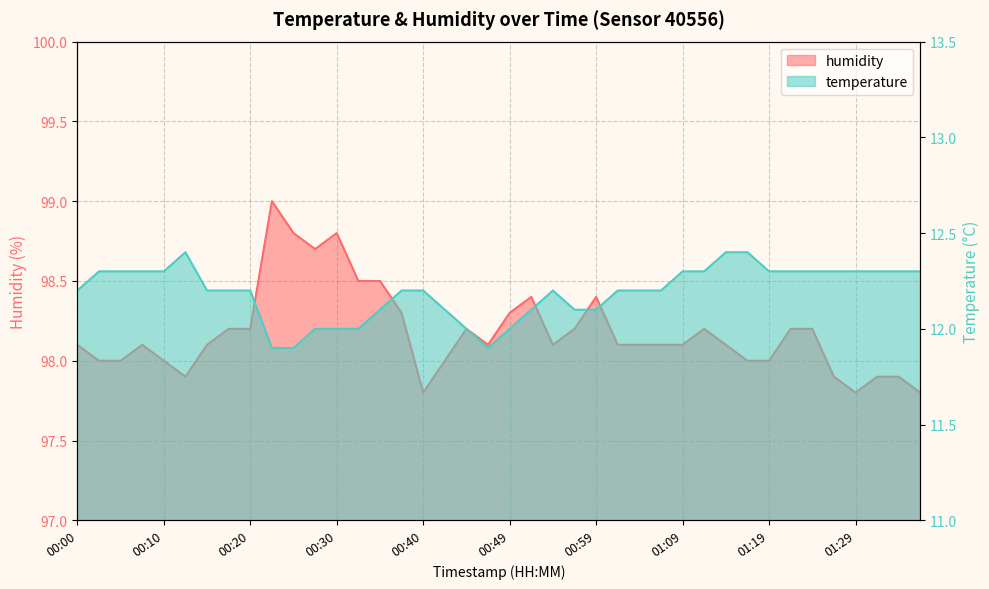

Reading right to left, list all the values displayed in this chart.

temperature: 12.3	12.3	12.3	12.3	12.3	12.3	12.3	12.3	12.4	12.4	12.3	12.3	12.2	12.2	12.2	12.1	12.1	12.2	12.1	12.0	11.9	12.0	12.1	12.2	12.2	12.1	12.0	12.0	12.0	11.9	11.9	12.2	12.2	12.2	12.4	12.3	12.3	12.3	12.3	12.2
humidity: 97.8	97.9	97.9	97.8	97.9	98.2	98.2	98.0	98.0	98.1	98.2	98.1	98.1	98.1	98.1	98.4	98.2	98.1	98.4	98.3	98.1	98.2	98.0	97.8	98.3	98.5	98.5	98.8	98.7	98.8	99.0	98.2	98.2	98.1	97.9	98.0	98.1	98.0	98.0	98.1